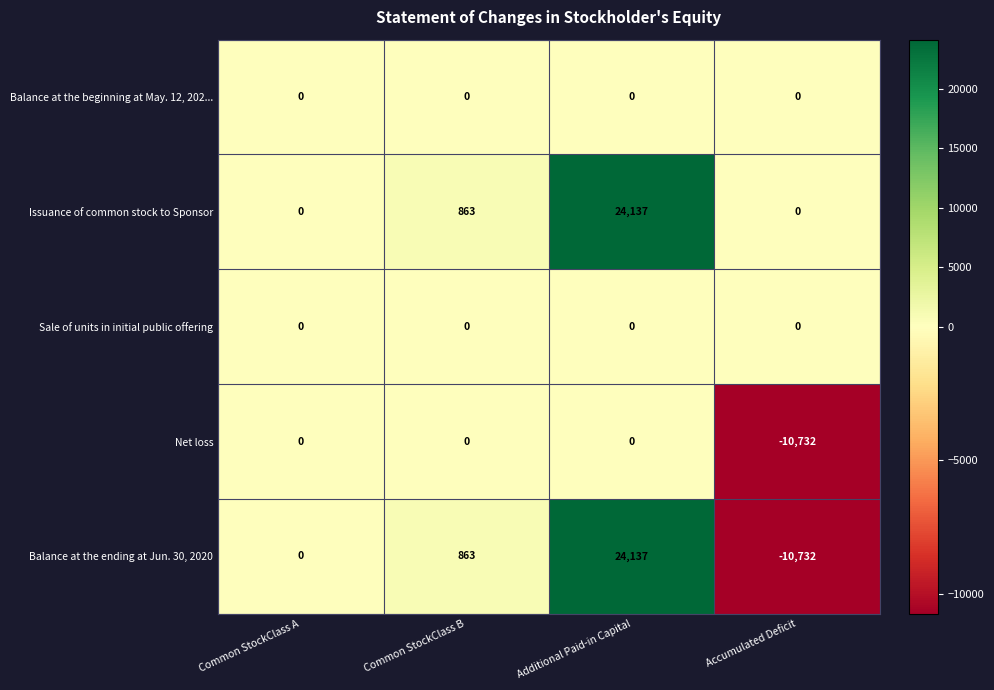

Which series has the widest spread of values?

Balance at the ending at Jun. 30, 2020